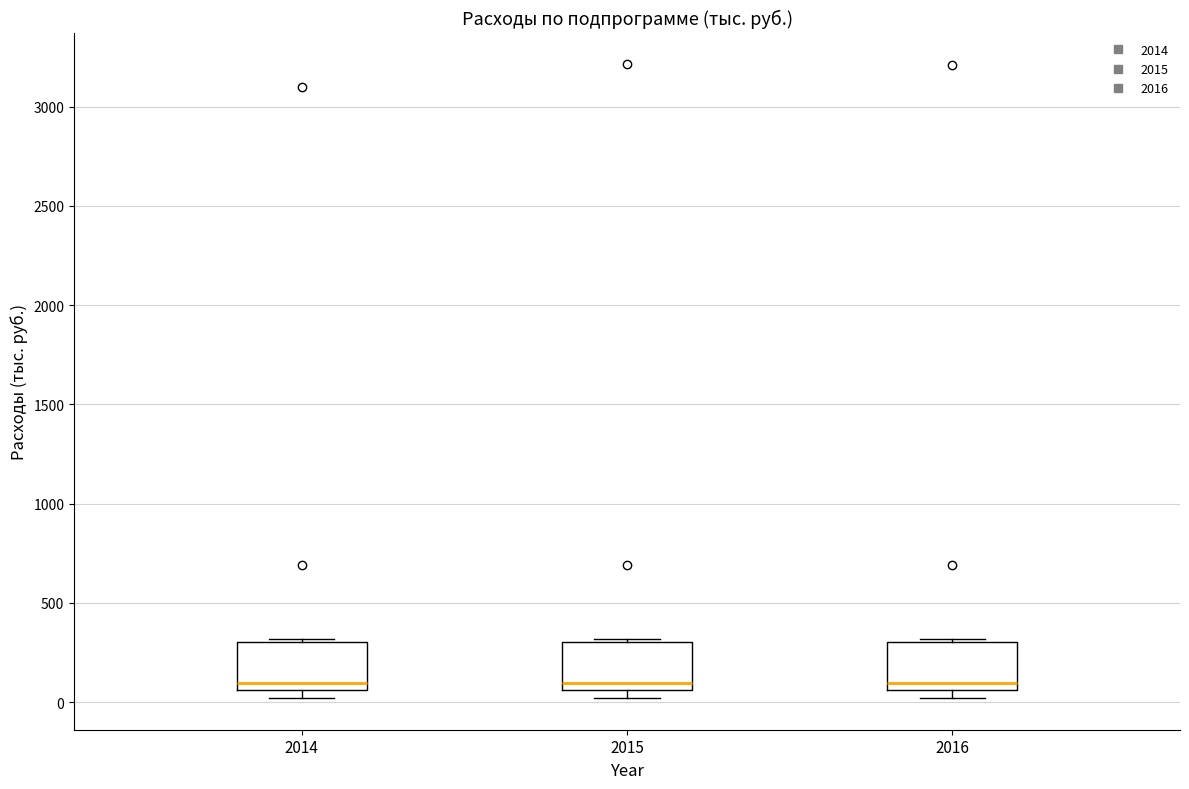

Reading left to right, transcribe this box plot: for each box, give where its median line is, the range the box spans, and where its two whiskers end, as read against the y-axis. The values are not printed on the chart, so give them approximately, as read against the axis.

2014: median 100, box 50 to 300, whiskers 0 to 300
2015: median 100, box 50 to 300, whiskers 0 to 300
2016: median 100, box 50 to 300, whiskers 0 to 300